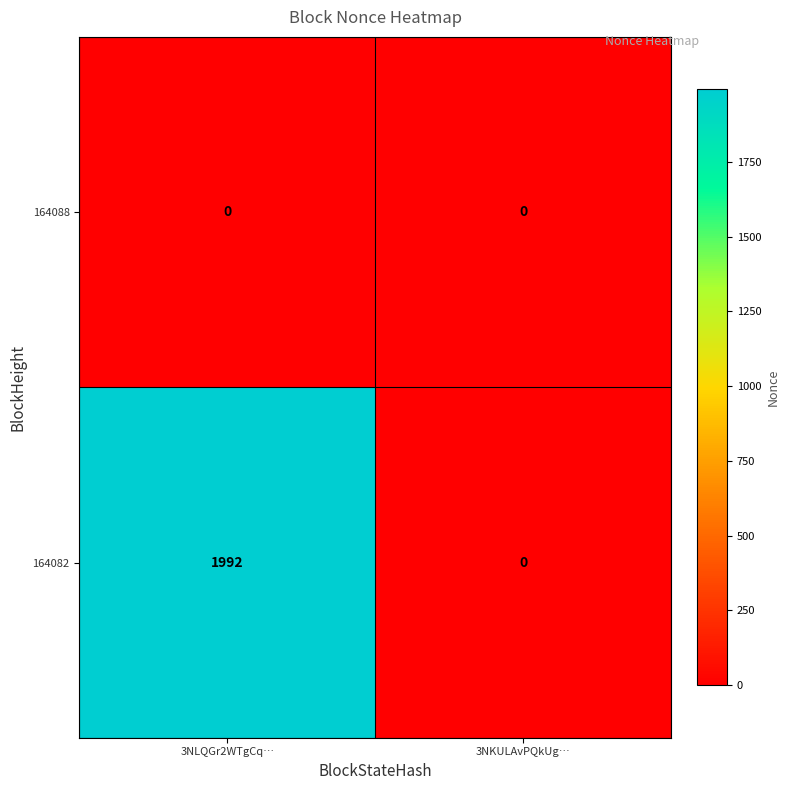

List the labels in order of 164082 value, largest first.

3NLQGr2WTgCq…, 3NKULAvPQkUg…